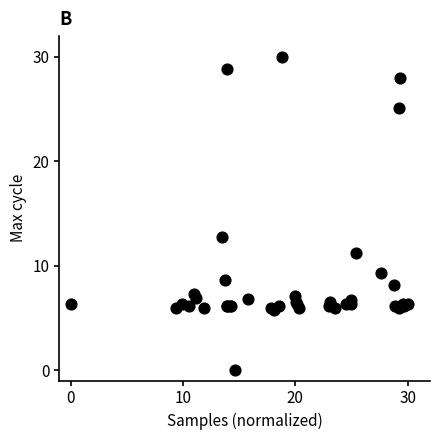

What Y value in the scatter plot is closest to 15?

12.7